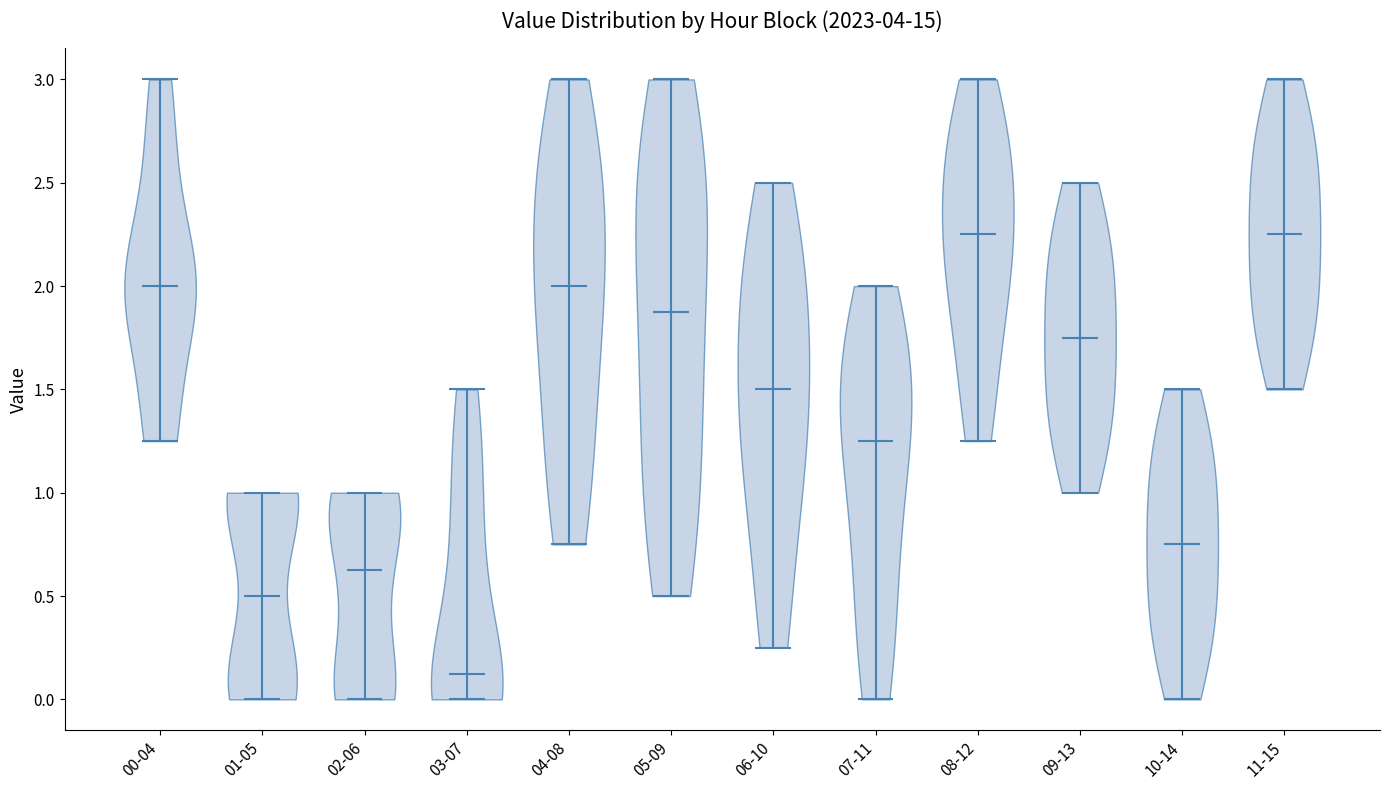

Reading left to right, read every violin against the y-axis: where its median line is, and the lowest and highest points it reaches. The values are not printed on the chart, so give them approximately, as read against the axis.

00-04: median line 2.00, lowest point 1.25, highest point 3.00
01-05: median line 0.50, lowest point 0.00, highest point 1.00
02-06: median line 0.65, lowest point 0.00, highest point 1.00
03-07: median line 0.15, lowest point 0.00, highest point 1.50
04-08: median line 2.00, lowest point 0.75, highest point 3.00
05-09: median line 1.90, lowest point 0.50, highest point 3.00
06-10: median line 1.50, lowest point 0.25, highest point 2.50
07-11: median line 1.25, lowest point 0.00, highest point 2.00
08-12: median line 2.25, lowest point 1.25, highest point 3.00
09-13: median line 1.75, lowest point 1.00, highest point 2.50
10-14: median line 0.75, lowest point 0.00, highest point 1.50
11-15: median line 2.25, lowest point 1.50, highest point 3.00